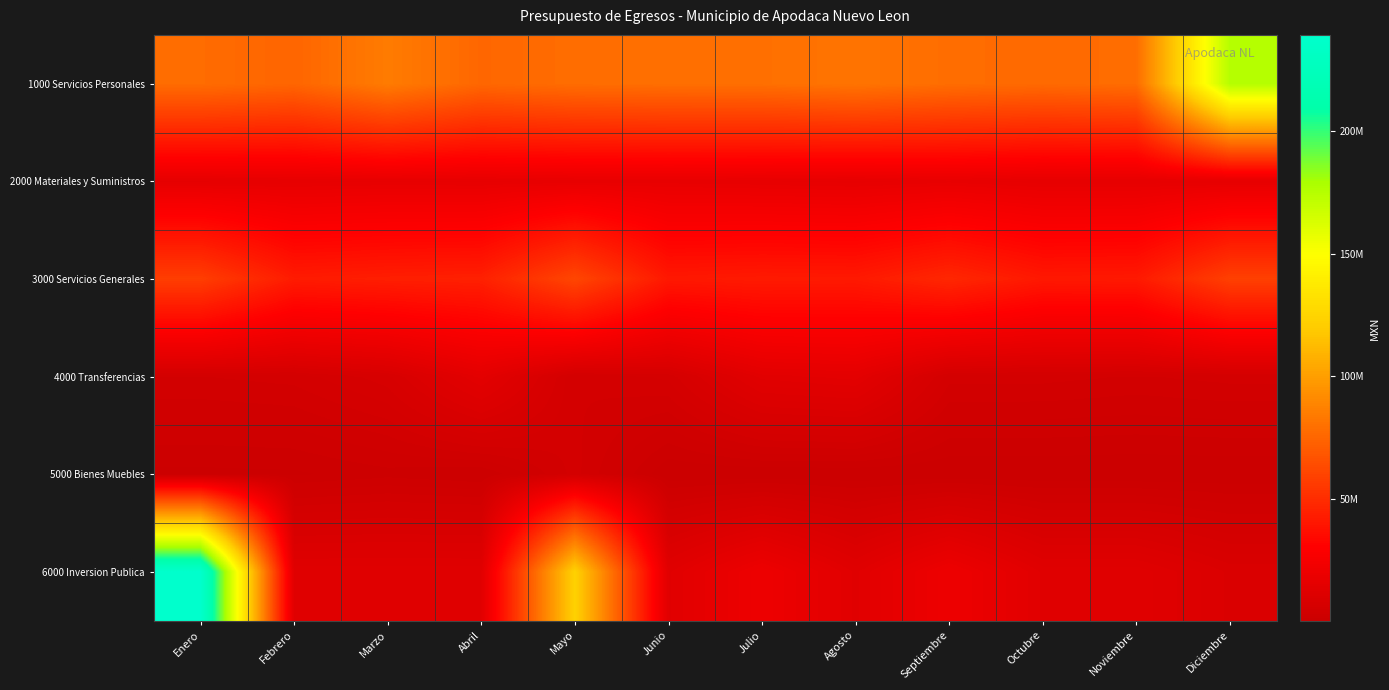

How many data points does each series have?

12